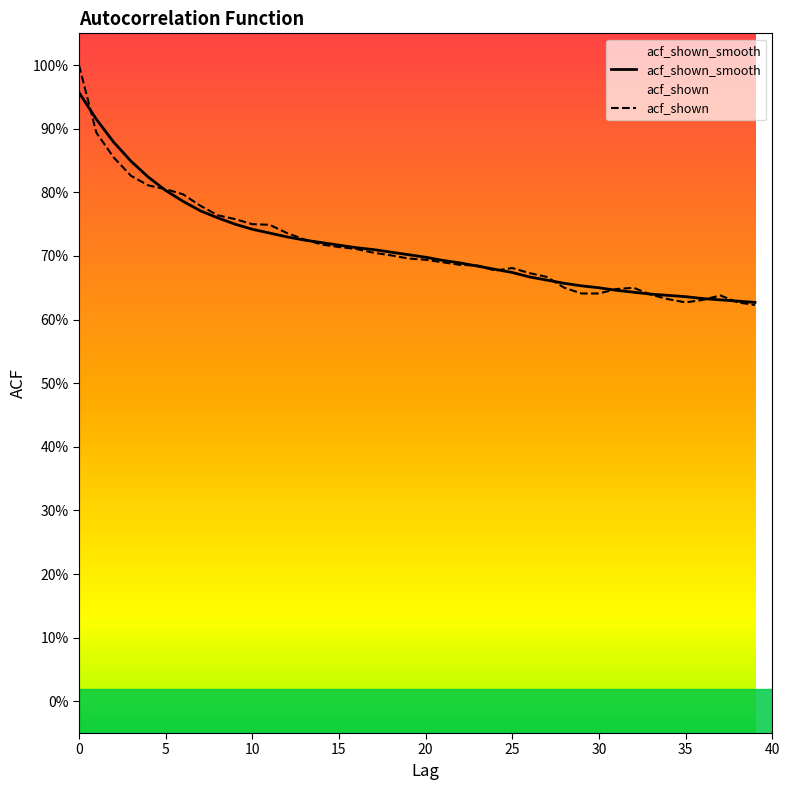

Reading left to right, extract all data points from this chart.

acf_shown_smooth: 0=1.0	1=0.9	2=0.9	3=0.8	4=0.8	5=0.8	6=0.8	7=0.8	8=0.8	9=0.8	10=0.7	11=0.7	12=0.7	13=0.7	14=0.7	15=0.7	16=0.7	17=0.7	18=0.7	19=0.7	20=0.7	21=0.7	22=0.7	23=0.7	24=0.7	25=0.7	26=0.7	27=0.7	28=0.7	29=0.7	30=0.7	31=0.6	32=0.6	33=0.6	34=0.6	35=0.6	36=0.6	37=0.6	38=0.6	39=0.6
acf_shown: 0=1.0	1=0.9	2=0.9	3=0.8	4=0.8	5=0.8	6=0.8	7=0.8	8=0.8	9=0.8	10=0.8	11=0.7	12=0.7	13=0.7	14=0.7	15=0.7	16=0.7	17=0.7	18=0.7	19=0.7	20=0.7	21=0.7	22=0.7	23=0.7	24=0.7	25=0.7	26=0.7	27=0.7	28=0.7	29=0.6	30=0.6	31=0.6	32=0.7	33=0.6	34=0.6	35=0.6	36=0.6	37=0.6	38=0.6	39=0.6